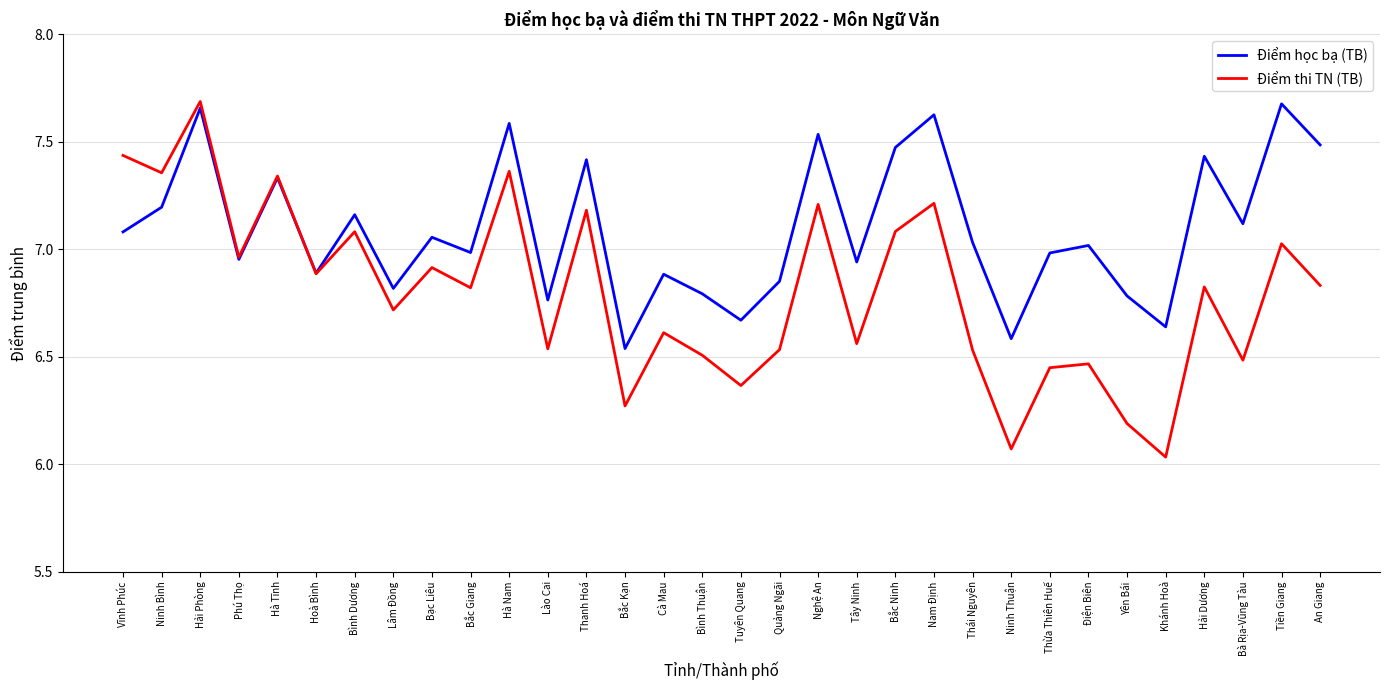

What position from the left is Thái Nguyên?

23